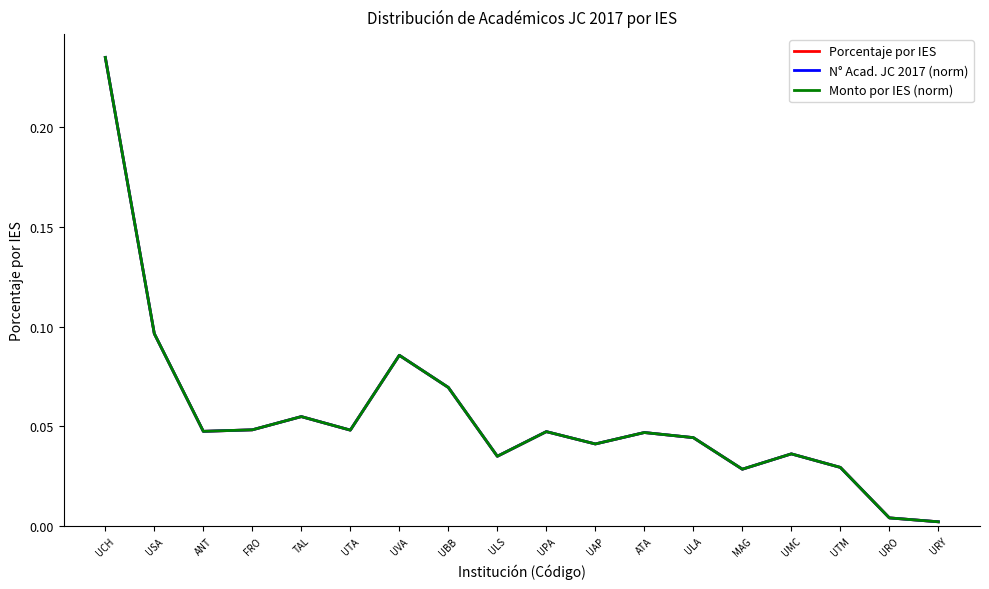

Is this an area chart (filled region under the line)?

No